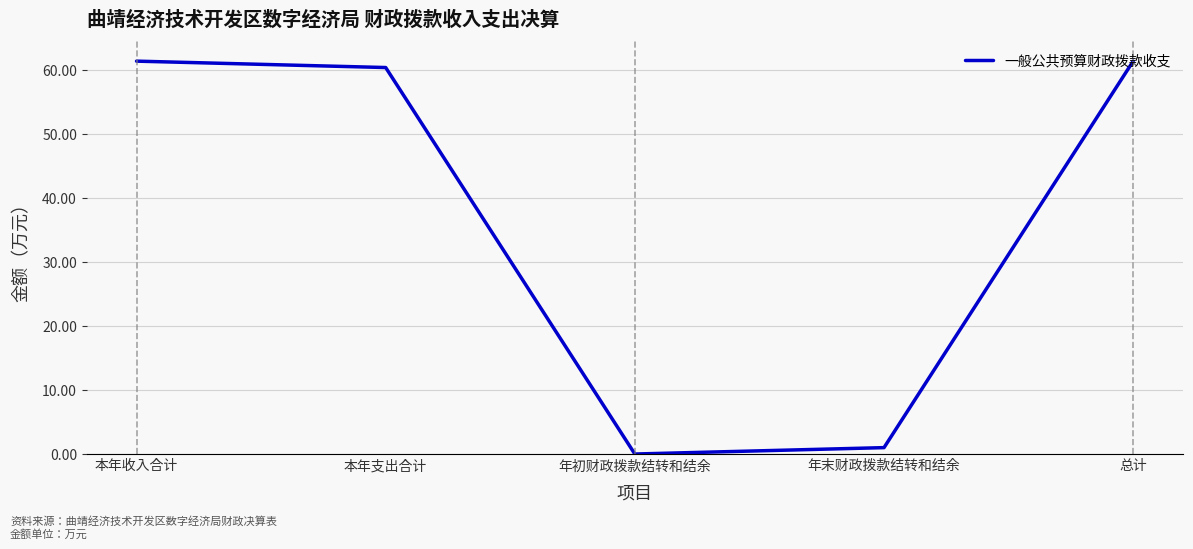

How many positive values are there?

4